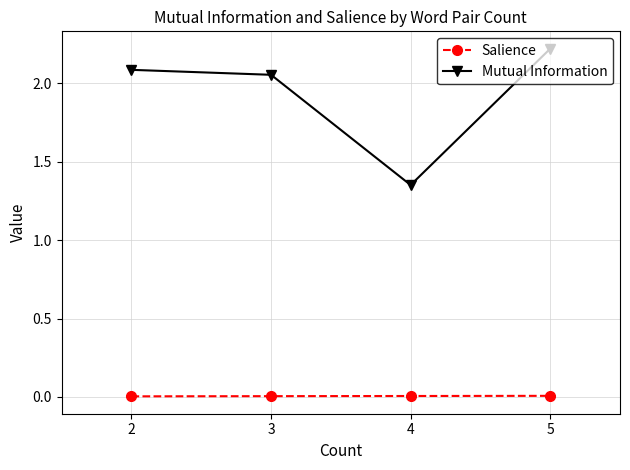

The value of Salience at 4 is 0.0. True or false?

True